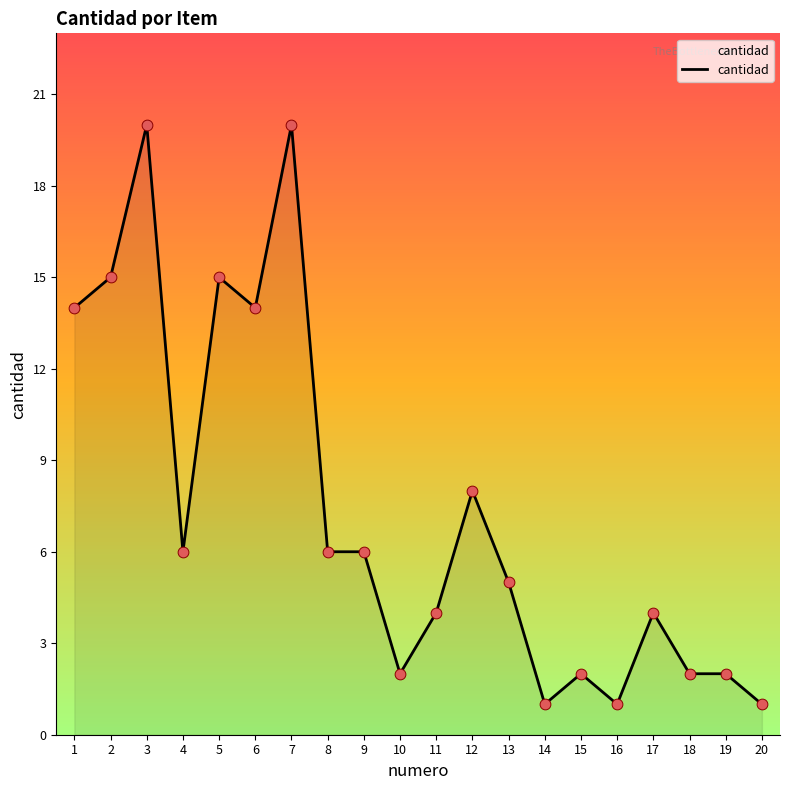

What is the change in value from 12 to 16?

-7